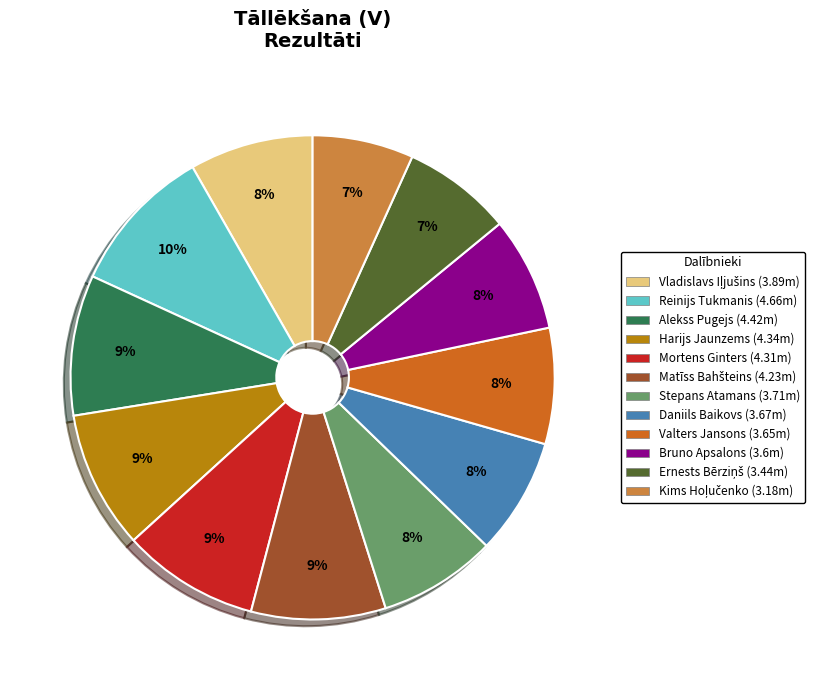

What is the largest slice in the pie chart?

Reinijs Tukmanis